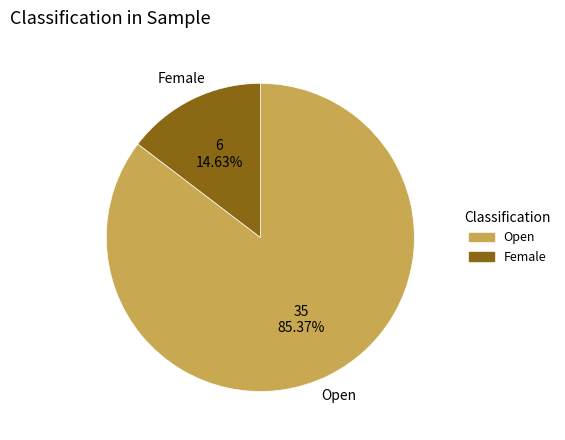

Does any single category account for the majority?

Yes